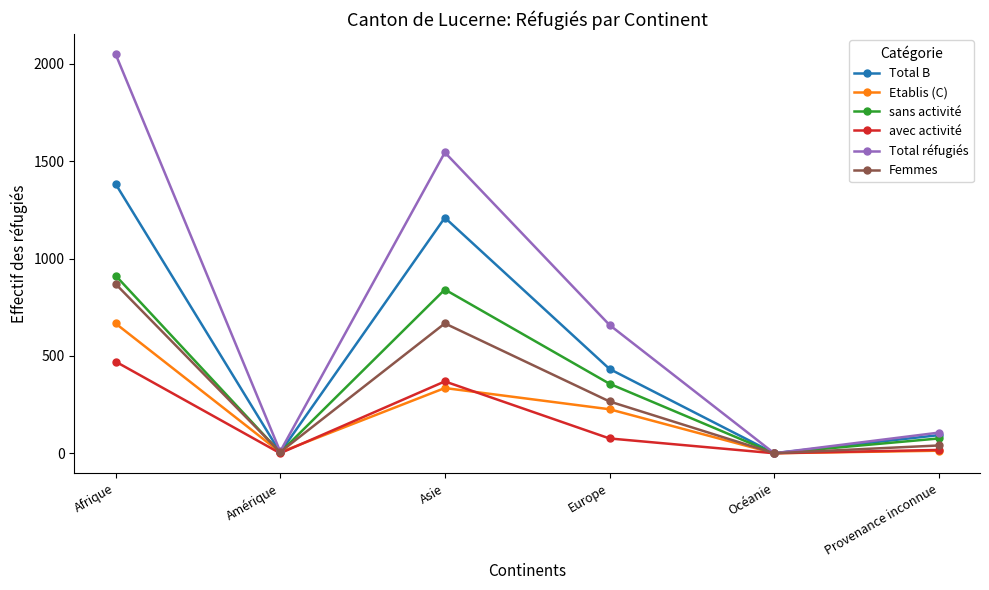

Is the value of Etablis (C) at Provenance inconnue greater than the value of Femmes at Europe?

No